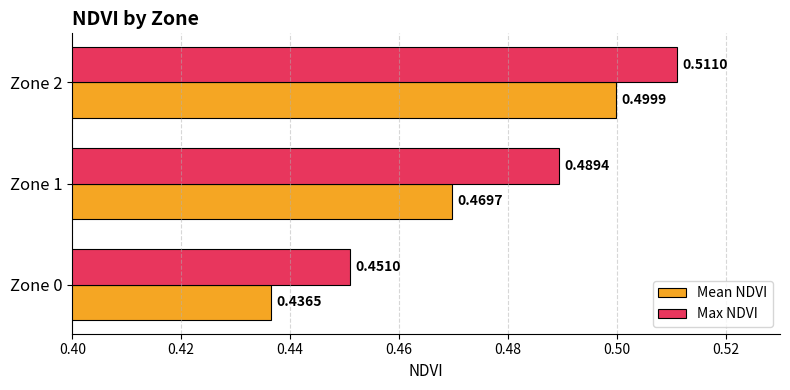

List the series in order of their peak value, lowest first.

Mean NDVI, Max NDVI